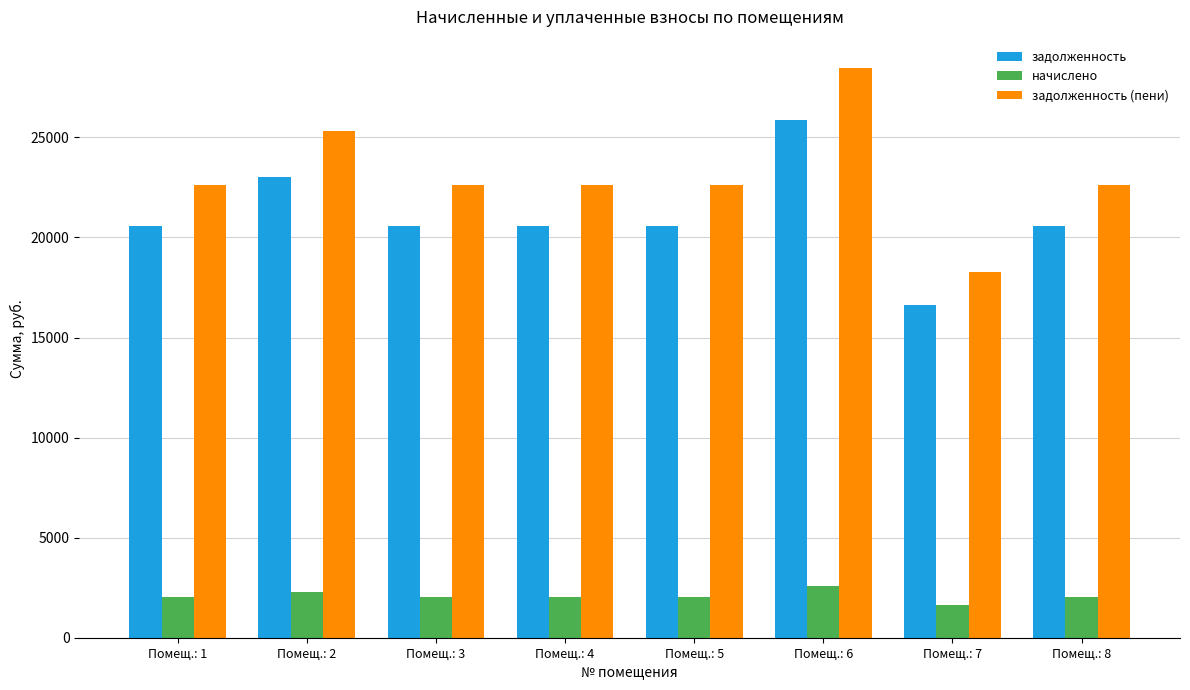

Which series has the largest range (max minus min)?

задолженность (пени)